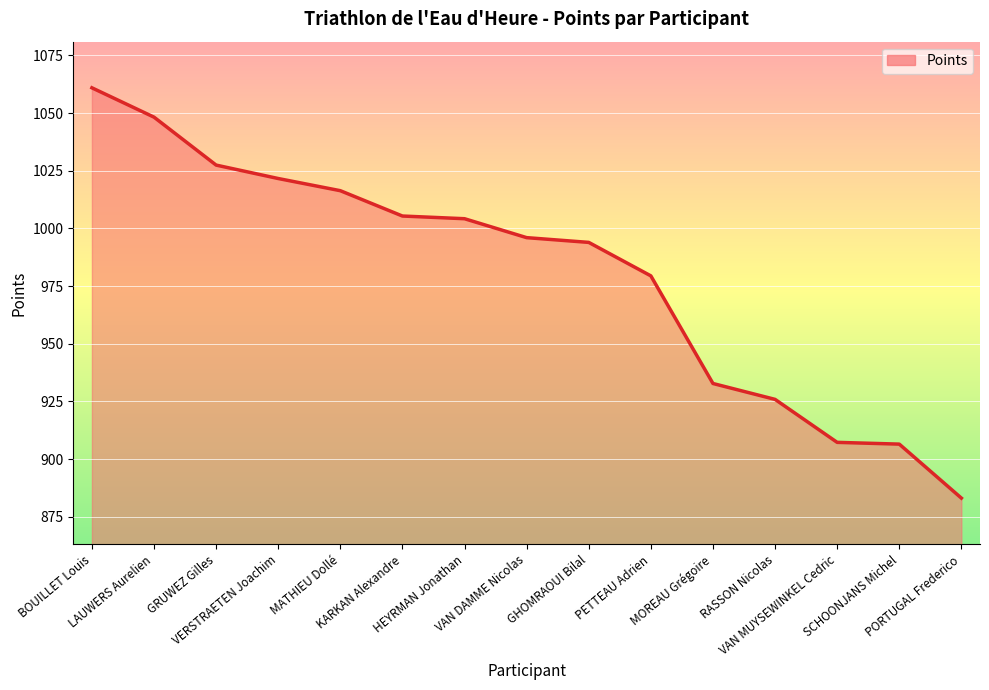

What is the greatest value displayed?

1060.9